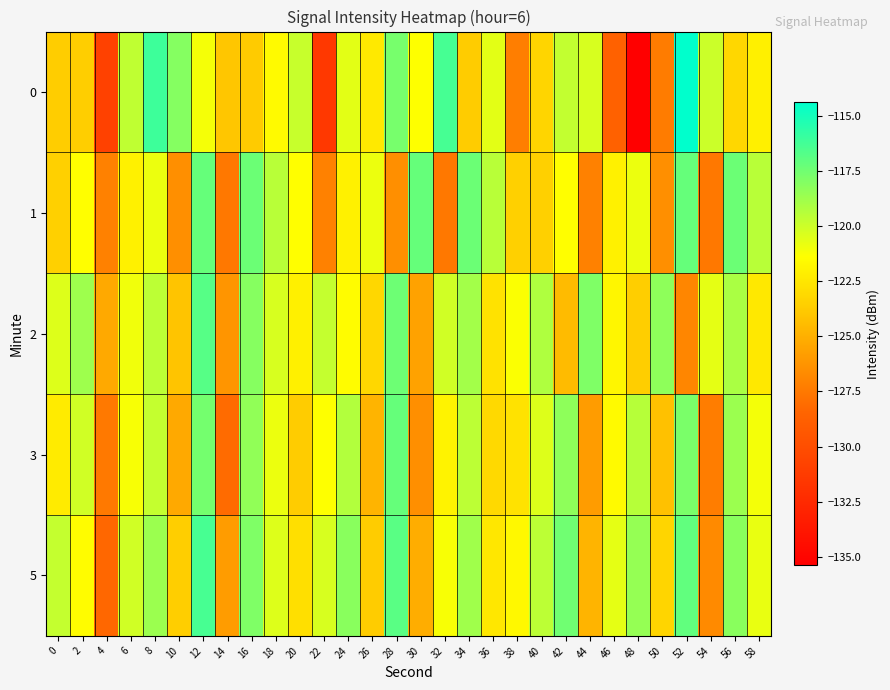

Rank the series by their maximum value, from highest to lowest.

0, 5, 2, 1, 3